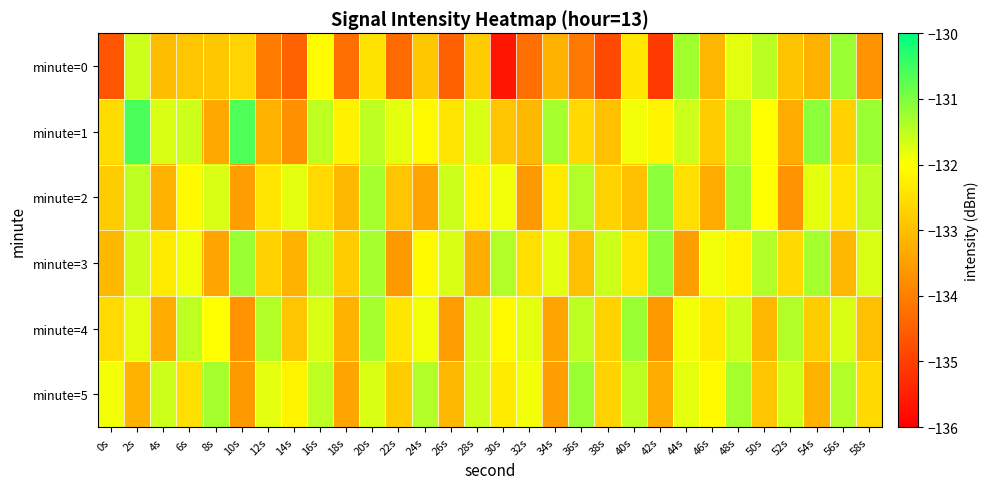

Reading left to right, extract all data points from this chart.

minute=0: 0s=-134.7	2s=-131.6	4s=-133.0	6s=-132.9	8s=-132.9	10s=-132.7	12s=-134.1	14s=-134.4	16s=-132.1	18s=-134.3	20s=-132.4	22s=-134.3	24s=-132.9	26s=-134.5	28s=-132.8	30s=-135.6	32s=-134.3	34s=-133.2	36s=-134.1	38s=-134.9	40s=-132.4	42s=-135.1	44s=-131.3	46s=-133.1	48s=-131.8	50s=-131.5	52s=-132.9	54s=-133.2	56s=-131.2	58s=-133.7
minute=1: 0s=-132.5	2s=-130.6	4s=-131.7	6s=-131.6	8s=-133.3	10s=-130.6	12s=-133.2	14s=-133.7	16s=-131.5	18s=-132.2	20s=-131.5	22s=-131.8	24s=-132.1	26s=-132.4	28s=-131.7	30s=-132.9	32s=-133.1	34s=-131.3	36s=-132.6	38s=-133.0	40s=-131.9	42s=-132.2	44s=-131.6	46s=-132.8	48s=-131.4	50s=-132.0	52s=-133.3	54s=-131.1	56s=-132.7	58s=-131.2
minute=2: 0s=-132.8	2s=-131.5	4s=-133.2	6s=-132.1	8s=-131.7	10s=-133.5	12s=-132.4	14s=-131.8	16s=-132.6	18s=-133.1	20s=-131.3	22s=-132.9	24s=-133.4	26s=-131.6	28s=-132.2	30s=-131.9	32s=-133.6	34s=-132.3	36s=-131.4	38s=-132.7	40s=-133.0	42s=-131.1	44s=-132.5	46s=-133.3	48s=-131.2	50s=-132.0	52s=-133.7	54s=-131.8	56s=-132.4	58s=-131.5
minute=3: 0s=-133.1	2s=-131.6	4s=-132.3	6s=-131.9	8s=-133.4	10s=-131.2	12s=-132.7	14s=-133.2	16s=-131.5	18s=-132.8	20s=-131.3	22s=-133.6	24s=-132.1	26s=-131.7	28s=-133.3	30s=-131.4	32s=-132.5	34s=-131.8	36s=-133.0	38s=-131.6	40s=-132.4	42s=-131.1	44s=-133.5	46s=-131.9	48s=-132.2	50s=-131.4	52s=-132.6	54s=-131.3	56s=-133.1	58s=-131.7
minute=4: 0s=-132.6	2s=-131.8	4s=-133.3	6s=-131.5	8s=-132.0	10s=-133.7	12s=-131.4	14s=-132.9	16s=-131.7	18s=-133.2	20s=-131.3	22s=-132.4	24s=-131.9	26s=-133.5	28s=-131.6	30s=-132.1	32s=-131.8	34s=-133.4	36s=-131.5	38s=-132.7	40s=-131.2	42s=-133.6	44s=-131.9	46s=-132.3	48s=-131.6	50s=-133.1	52s=-131.4	54s=-132.8	56s=-131.7	58s=-133.0
minute=5: 0s=-131.9	2s=-133.2	4s=-131.6	6s=-132.5	8s=-131.3	10s=-133.6	12s=-131.8	14s=-132.2	16s=-131.5	18s=-133.4	20s=-131.7	22s=-132.8	24s=-131.4	26s=-133.1	28s=-131.6	30s=-132.3	32s=-131.9	34s=-133.5	36s=-131.2	38s=-132.7	40s=-131.5	42s=-133.3	44s=-131.8	46s=-132.1	48s=-131.3	50s=-132.9	52s=-131.6	54s=-133.2	56s=-131.4	58s=-132.6